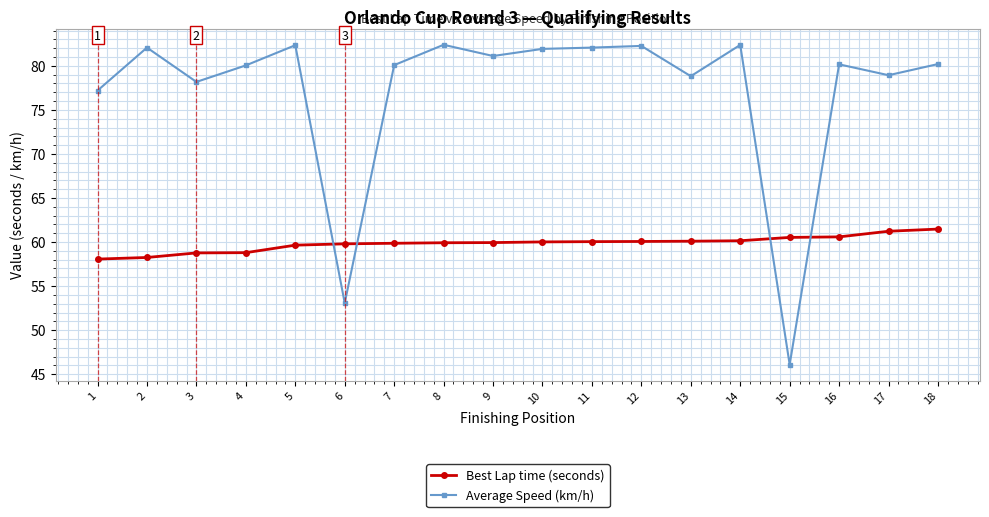

What is the difference between the maximum and minimum values in the Average Speed (km/h) series?

36.3